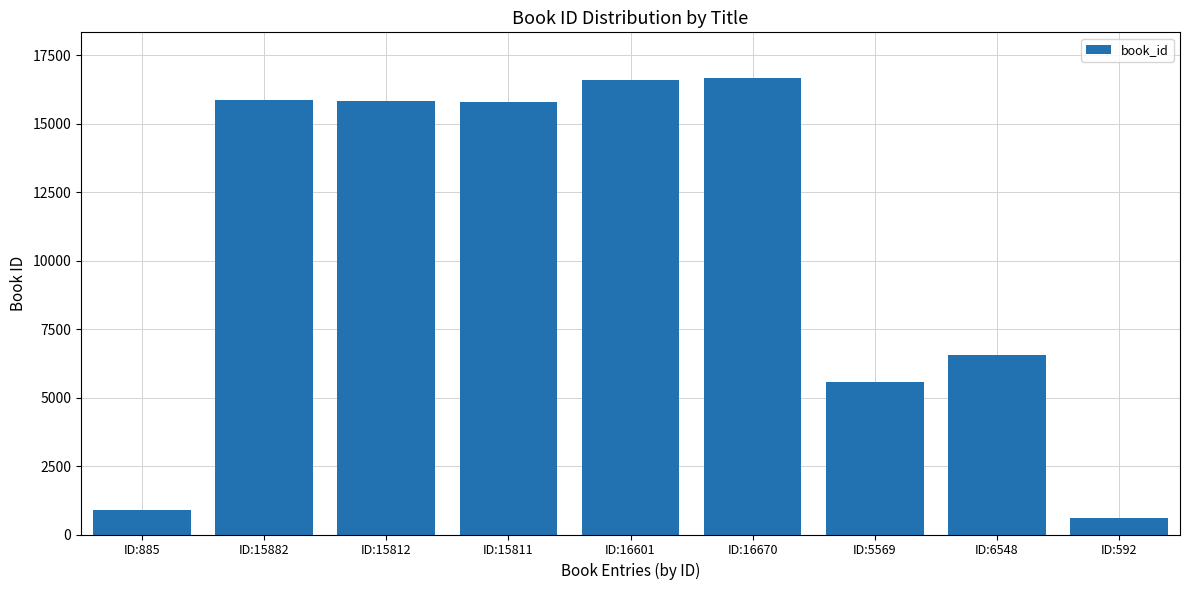

What is the change in value from ID:15882 to ID:5569?

-10313